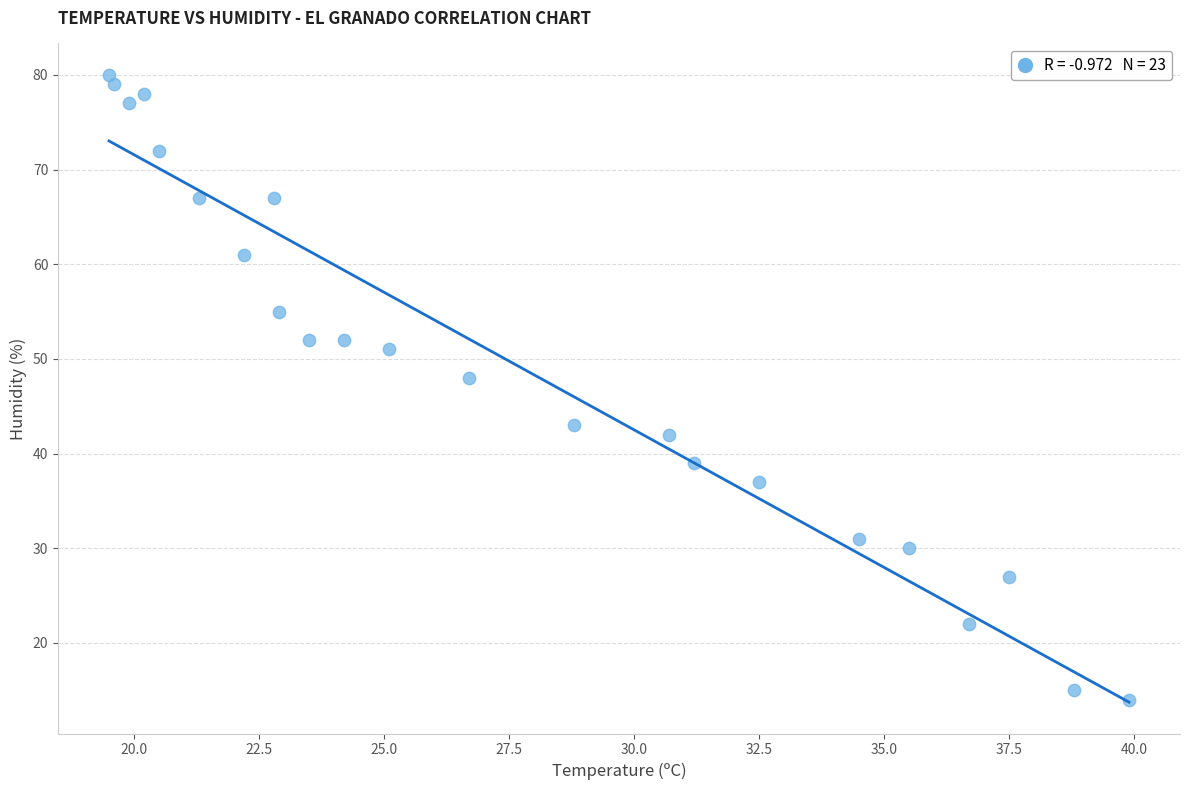

What Y value in the scatter plot is closest to 47?

48